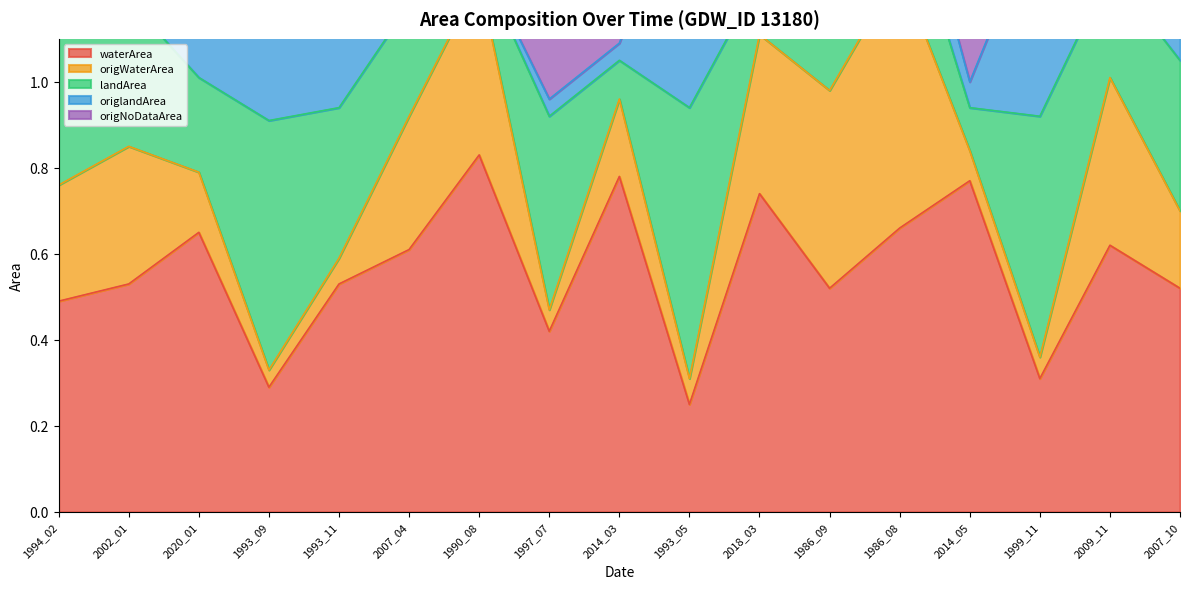

At which label does waterArea reach its minimum?

1993_05